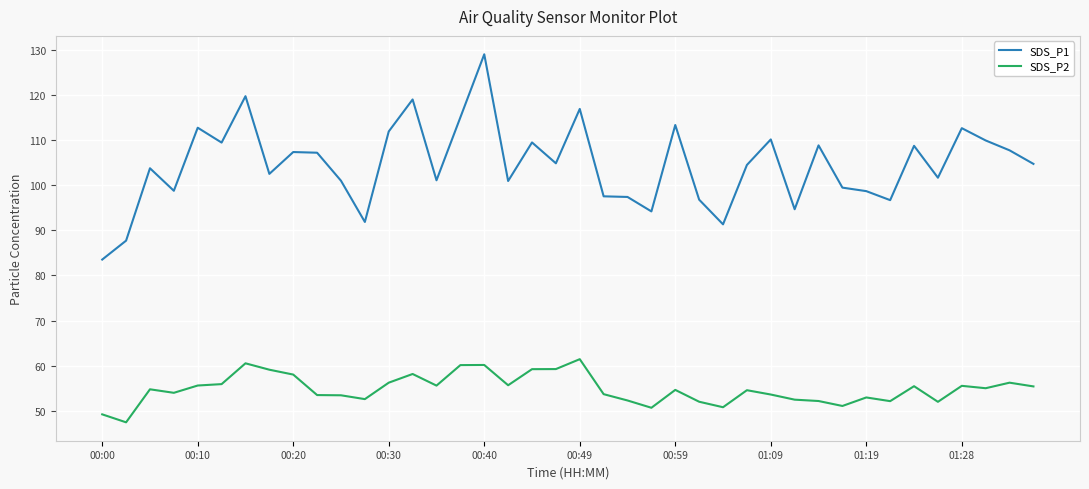

Which series has the largest range (max minus min)?

SDS_P1